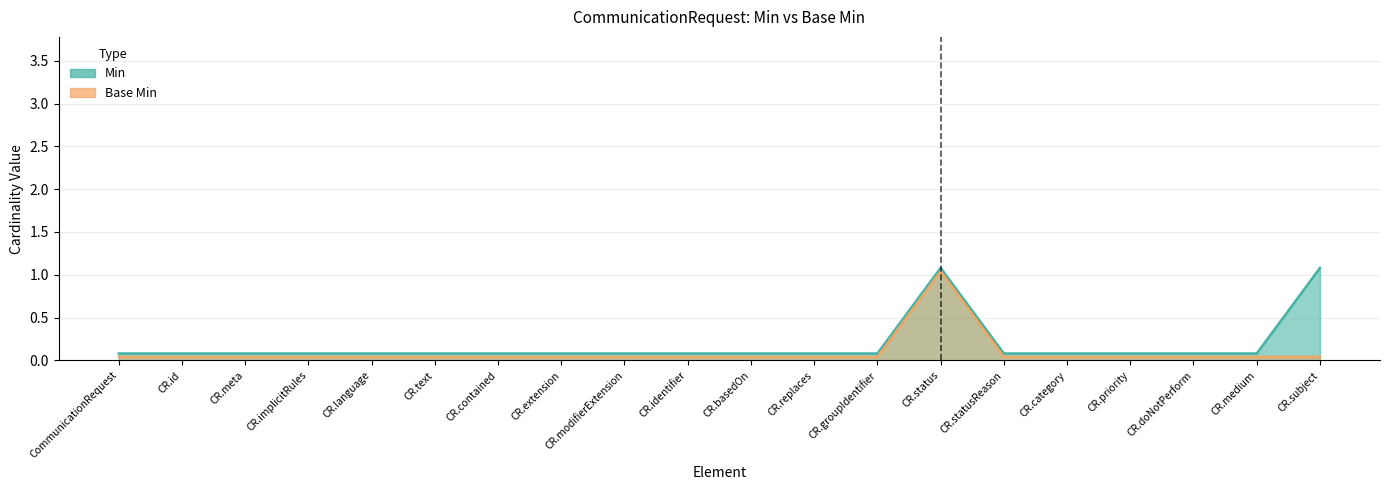

What is the value of the Min point at the 6th from the left?

0.1